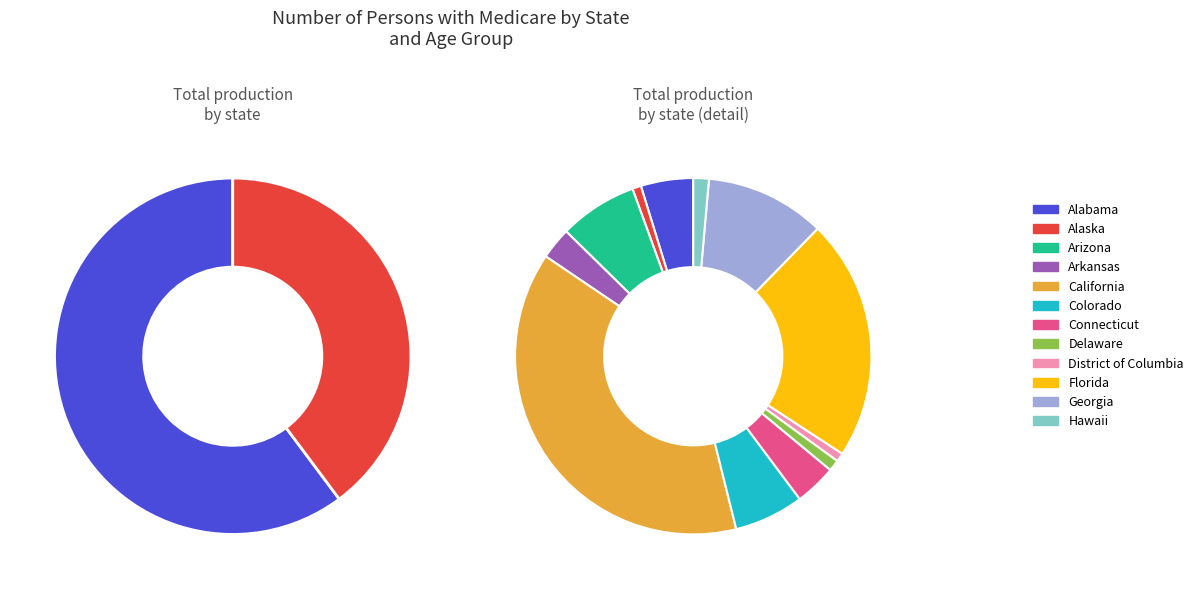

What portion of the pie excludes Arkansas?

97.1%